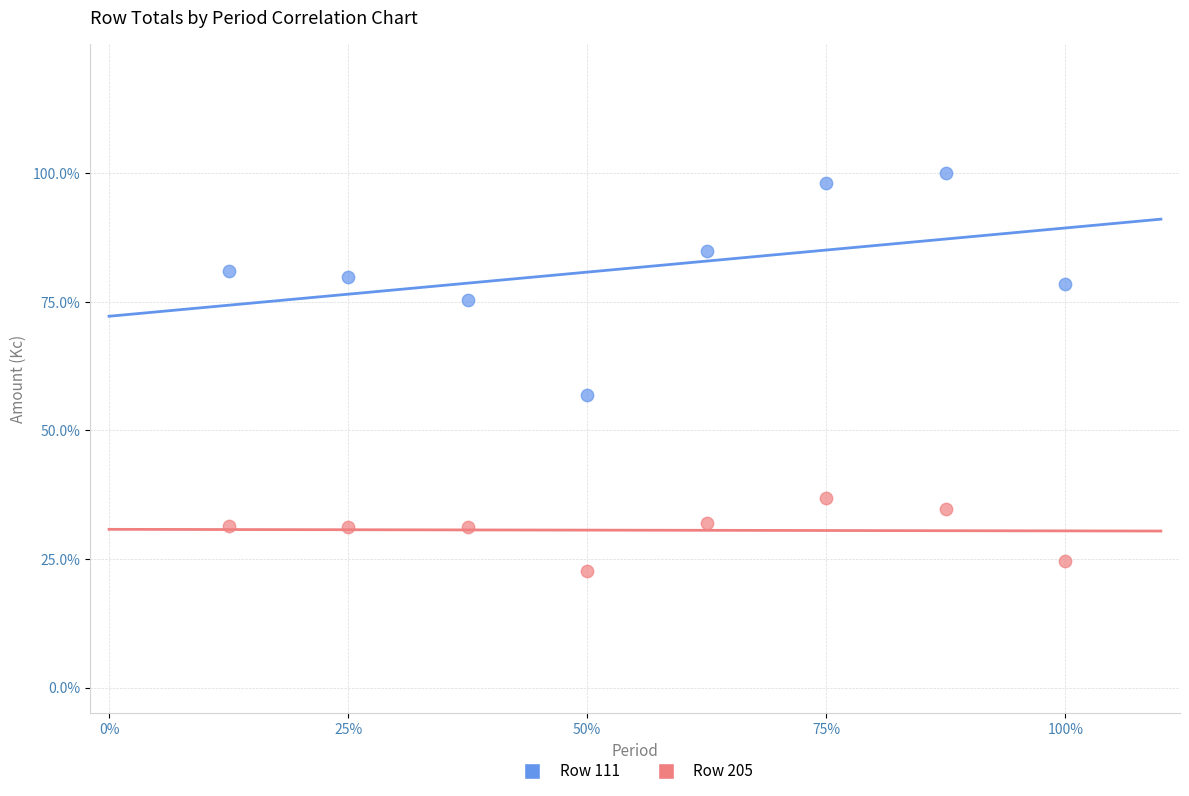

Which series contains the highest Y value?

Row 111